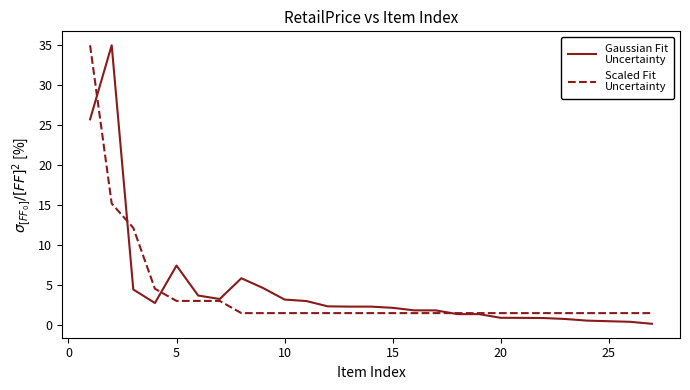

What is the greatest value displayed?

35.0